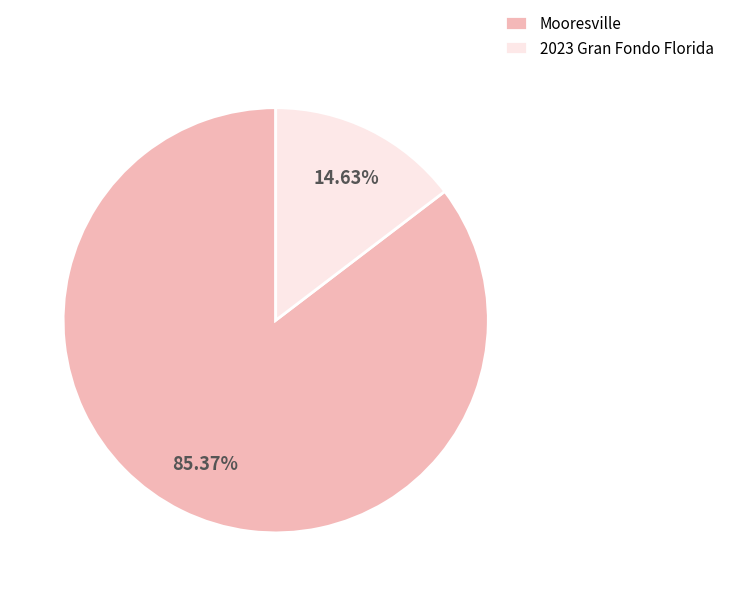

Is it true that Mooresville is 85% of the pie?

True